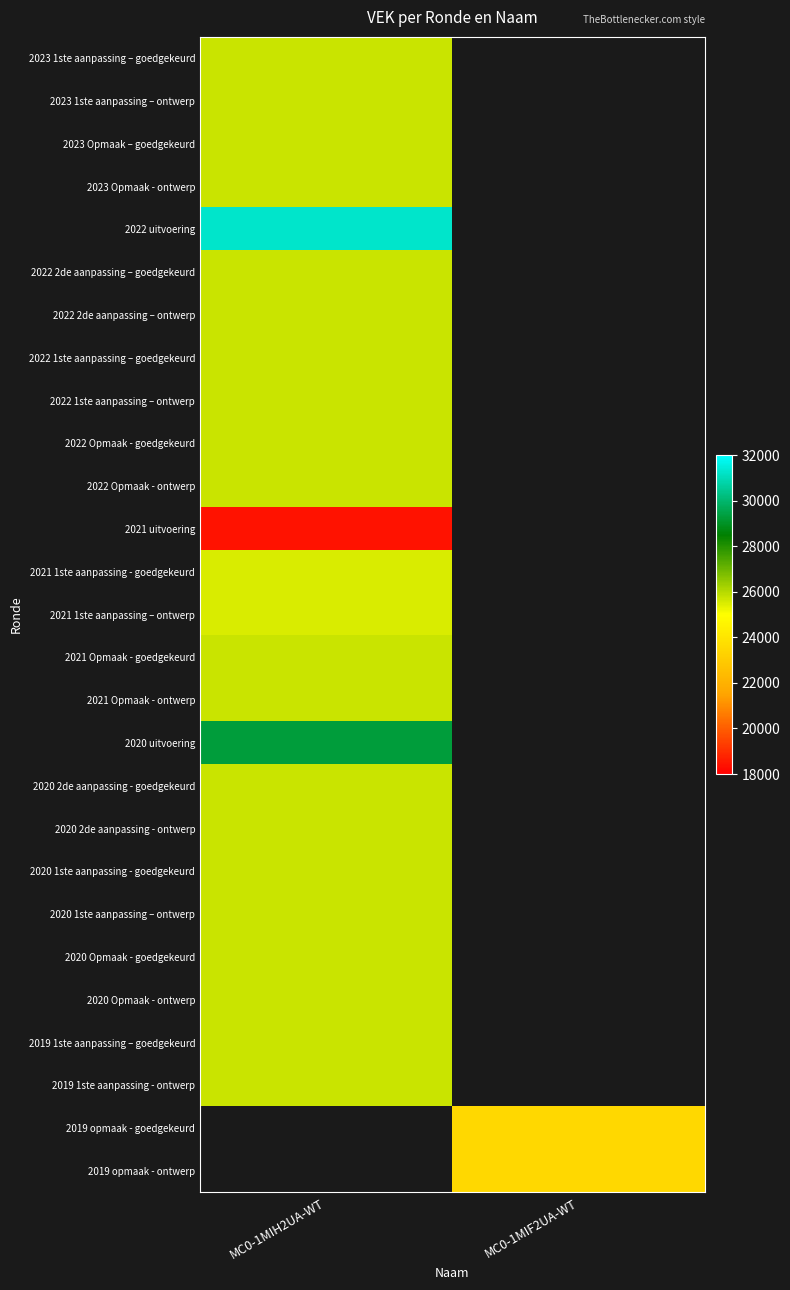

List the series in order of their peak value, highest first.

2022 uitvoering, 2020 uitvoering, 2019 1ste aanpassing – goedgekeurd, 2019 1ste aanpassing - ontwerp, 2021 Opmaak - goedgekeurd, 2021 Opmaak - ontwerp, 2022 2de aanpassing – goedgekeurd, 2022 2de aanpassing – ontwerp, 2022 1ste aanpassing – goedgekeurd, 2022 1ste aanpassing – ontwerp, 2022 Opmaak - goedgekeurd, 2022 Opmaak - ontwerp, 2023 1ste aanpassing – goedgekeurd, 2023 1ste aanpassing – ontwerp, 2021 1ste aanpassing - goedgekeurd, 2021 1ste aanpassing – ontwerp, 2021 uitvoering, 2019 opmaak - goedgekeurd, 2019 opmaak - ontwerp, 2020 2de aanpassing - goedgekeurd, 2020 2de aanpassing - ontwerp, 2020 1ste aanpassing - goedgekeurd, 2020 1ste aanpassing – ontwerp, 2020 Opmaak - goedgekeurd, 2020 Opmaak - ontwerp, 2023 Opmaak – goedgekeurd, 2023 Opmaak - ontwerp